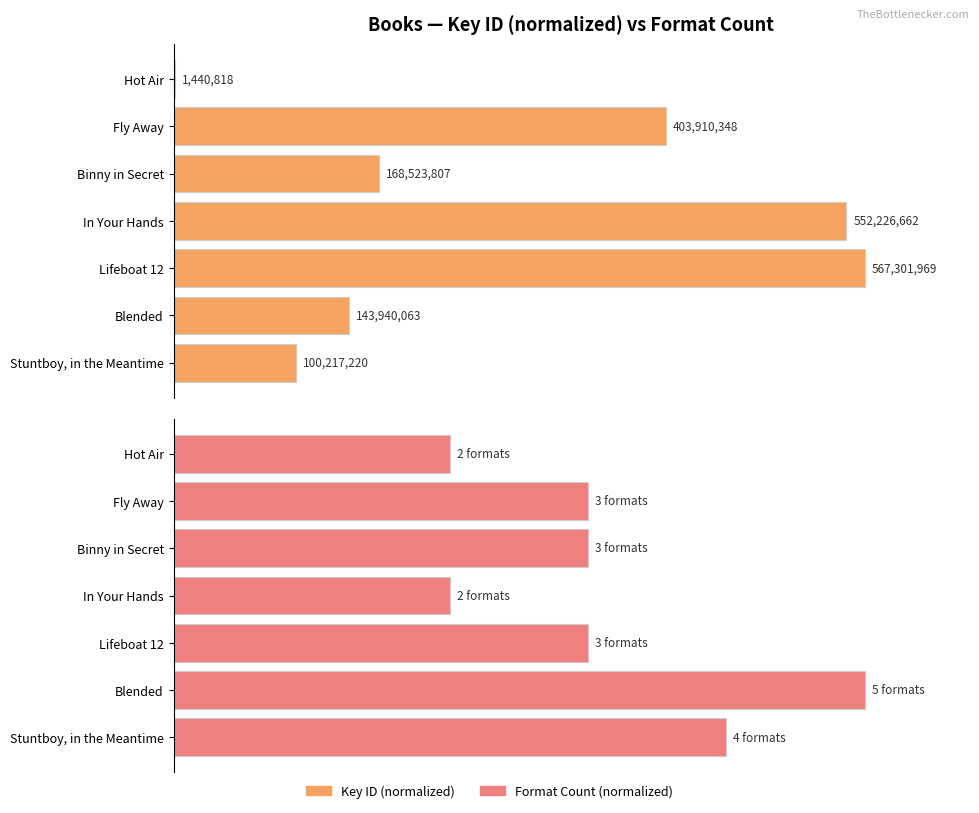

How many bars are there in total?

14